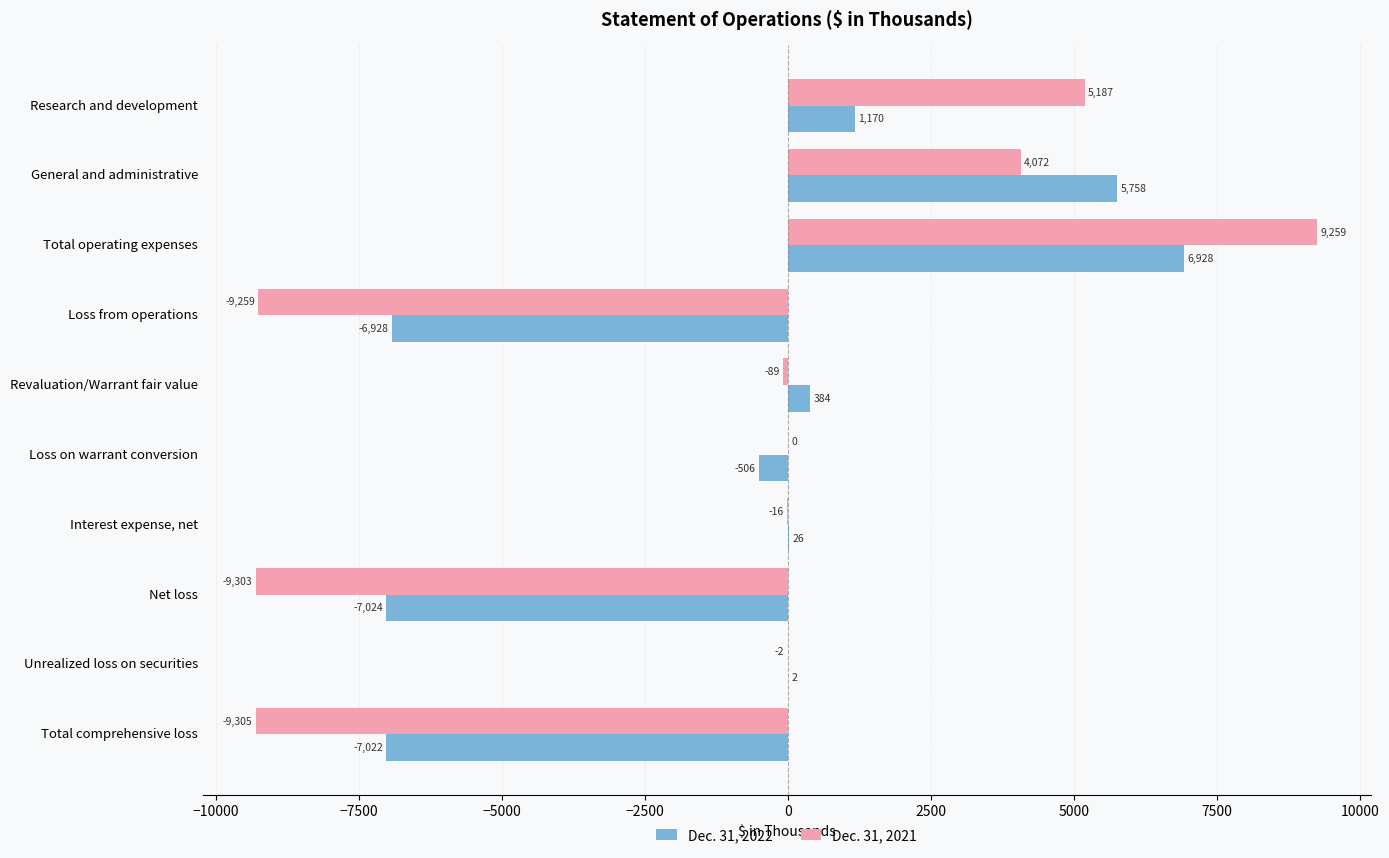

Between Loss on warrant conversion and Total comprehensive loss, which series saw the biggest shift?

Dec. 31, 2021